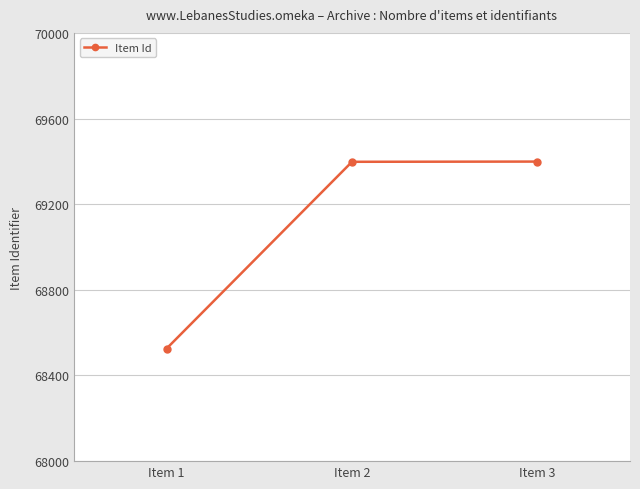

What is the ratio of the value at Item 2 to the value at Item 1?

1.0